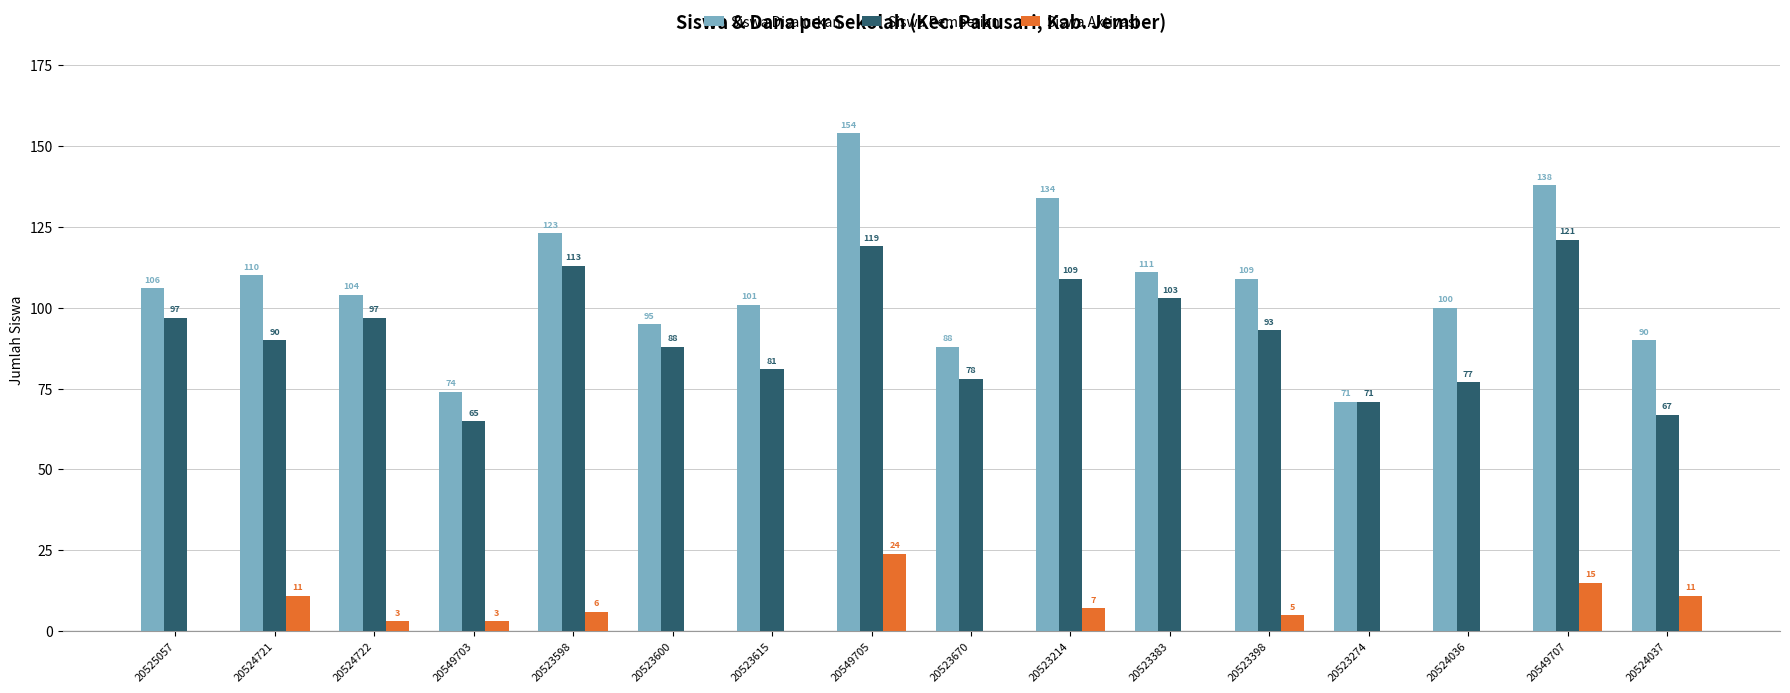

Count the number of categories in the chart.

16